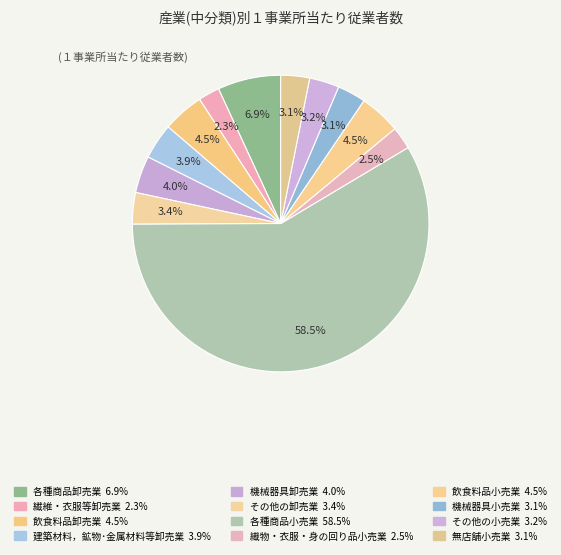

Rank the categories by value from highest to lowest.

各種商品小売業, 各種商品卸売業, 飲食料品卸売業, 飲食料品小売業, 機械器具卸売業, 建築材料，鉱物･金属材料等卸売業, その他の卸売業, その他の小売業, 無店舗小売業, 機械器具小売業, 織物・衣服・身の回り品小売業, 繊維・衣服等卸売業